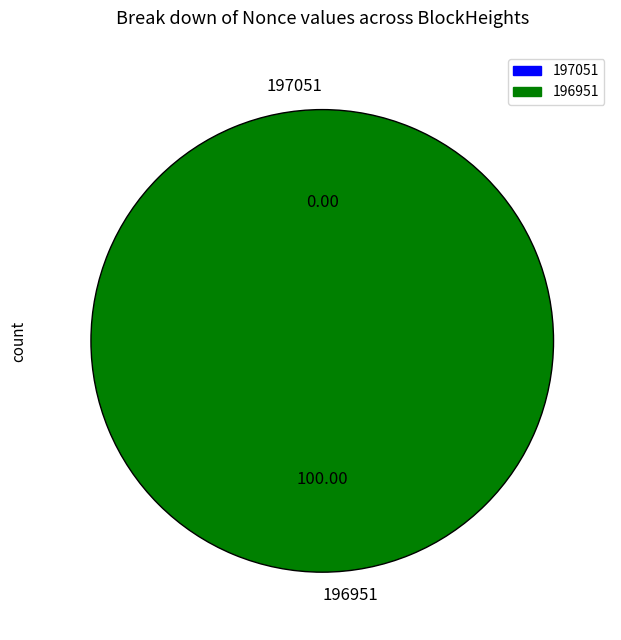

The 196951 slice represents 88% of the pie. True or false?

False